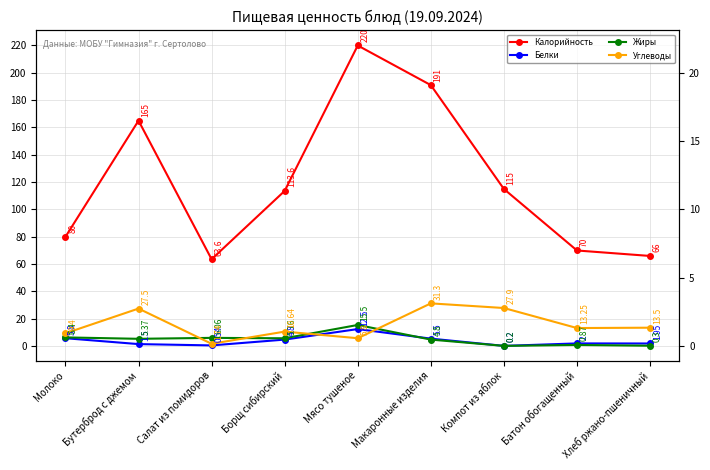

Reading left to right, list all the values displayed in this chart.

Калорийность: Молоко=80.0	Бутерброд с джемом=165.0	Салат из помидоров=63.6	Борщ сибирский=113.6	Мясо тушеное=220.0	Макаронные изделия=191.0	Компот из яблок=115.0	Батон обогащенный=70.0	Хлеб ржано-пшеничный=66.0
Белки: Молоко=5.8	Бутерброд с джемом=1.5	Салат из помидоров=0.5	Борщ сибирский=4.8	Мясо тушеное=12.5	Макаронные изделия=5.5	Компот из яблок=0.2	Батон обогащенный=2.0	Хлеб ржано-пшеничный=1.9
Жиры: Молоко=6.4	Бутерброд с джемом=5.4	Салат из помидоров=6.1	Борщ сибирский=5.8	Мясо тушеное=15.5	Макаронные изделия=4.8	Компот из яблок=0.2	Батон обогащенный=0.9	Хлеб ржано-пшеничный=0.3
Углеводы: Молоко=9.4	Бутерброд с джемом=27.5	Салат из помидоров=1.7	Борщ сибирский=10.6	Мясо тушеное=5.8	Макаронные изделия=31.3	Компот из яблок=27.9	Батон обогащенный=13.2	Хлеб ржано-пшеничный=13.5